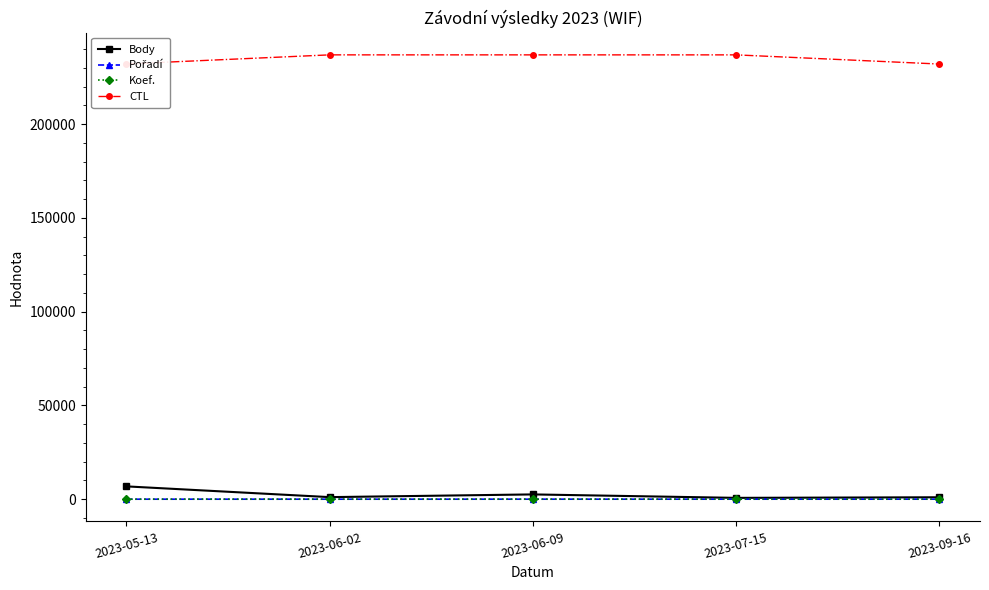

What is the label of the 2nd point from the left?

2023-06-02